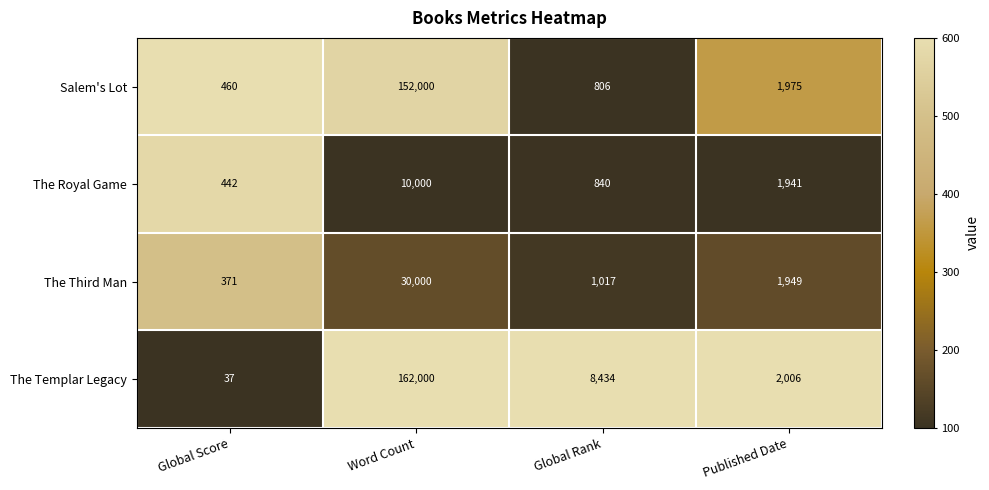

Which category has the highest value in the The Third Man series?

Word Count